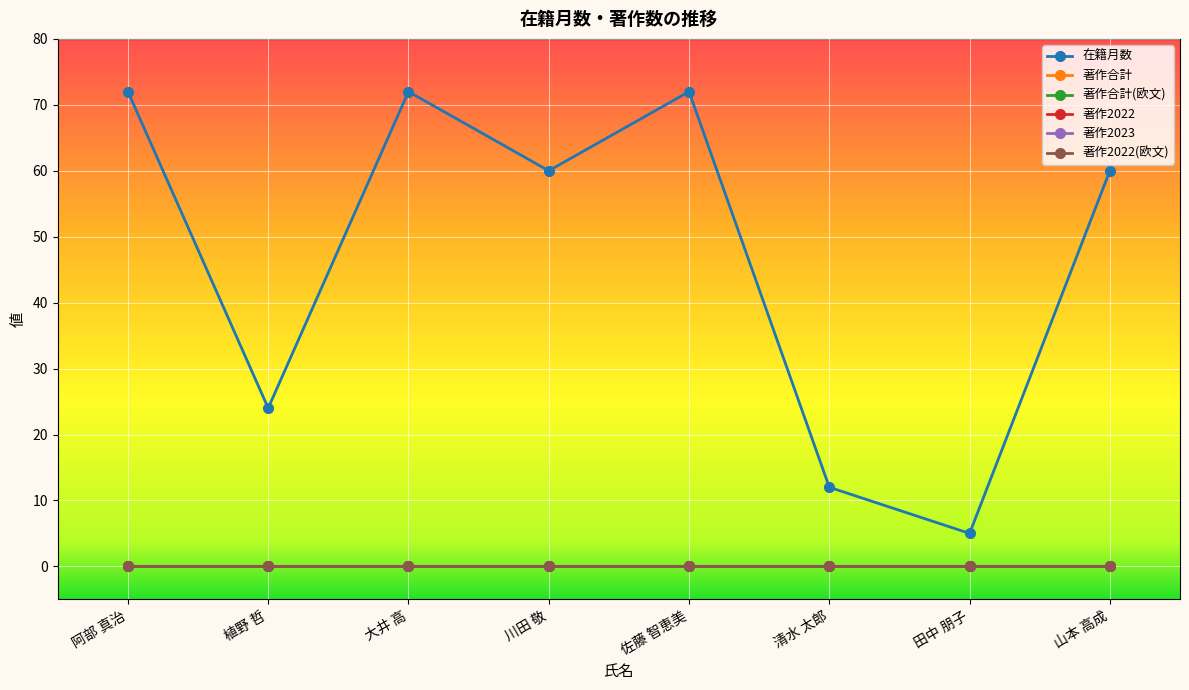

List the series in order of their peak value, lowest first.

著作合計, 著作合計(欧文), 著作2022, 著作2023, 著作2022(欧文), 在籍月数